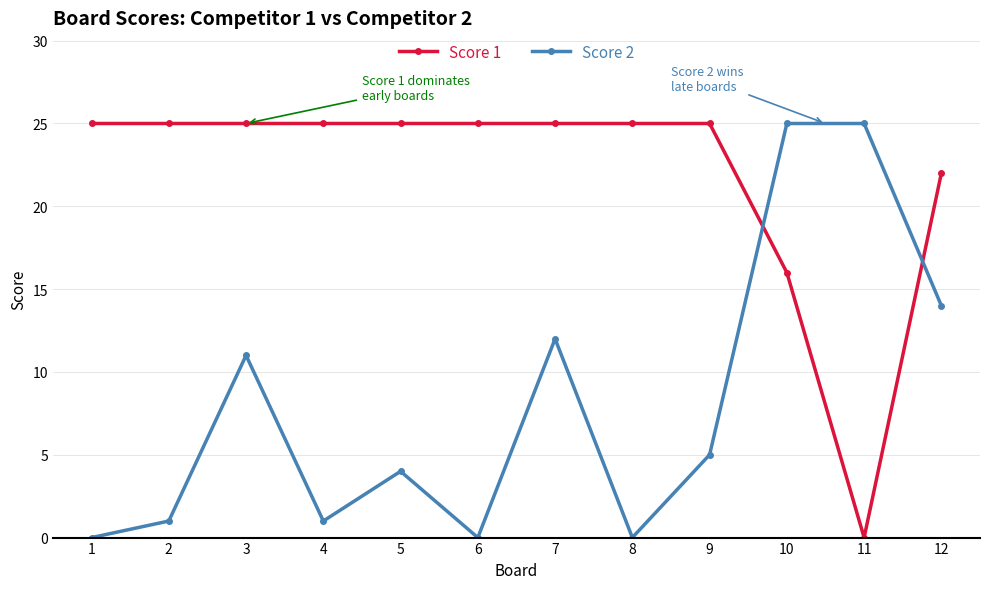

How many categories are shown in the chart?

12